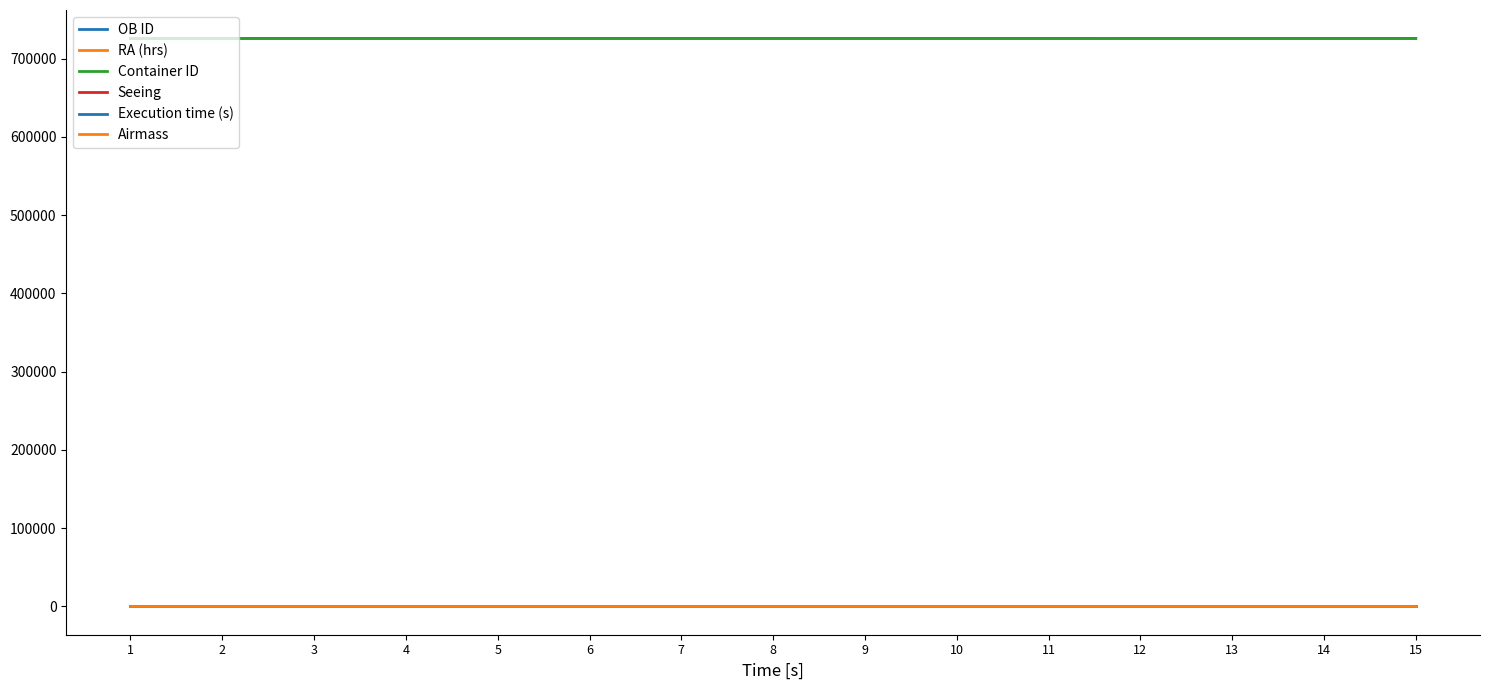

Reading left to right, extract all data points from this chart.

OB ID: 1=725837.0	2=725840.0	3=725843.0	4=725846.0	5=725849.0	6=725852.0	7=725855.0	8=725858.0	9=725861.0	10=725864.0	11=725867.0	12=725871.0	13=725874.0	14=725877.0	15=725880.0
RA (hrs): 1=9.0	2=9.0	3=9.1	4=9.2	5=9.3	6=9.4	7=9.5	8=9.6	9=9.7	10=9.8	11=9.9	12=10.0	13=10.0	14=10.1	15=10.2
Container ID: 1=725836.0	2=725836.0	3=725836.0	4=725836.0	5=725836.0	6=725836.0	7=725836.0	8=725836.0	9=725836.0	10=725836.0	11=725836.0	12=725870.0	13=725870.0	14=725870.0	15=725870.0
Seeing: 1=1.4	2=1.4	3=1.4	4=1.4	5=1.4	6=1.4	7=1.4	8=1.4	9=1.4	10=1.4	11=1.4	12=1.4	13=1.4	14=1.4	15=1.4
Execution time (s): 1=1005.0	2=1005.0	3=1005.0	4=1005.0	5=1005.0	6=1005.0	7=1005.0	8=1005.0	9=1005.0	10=1005.0	11=1005.0	12=1005.0	13=1005.0	14=1005.0	15=1005.0
Airmass: 1=1.7	2=1.7	3=1.7	4=1.7	5=1.7	6=1.7	7=1.7	8=1.7	9=1.7	10=1.7	11=1.7	12=1.7	13=1.7	14=1.7	15=1.7